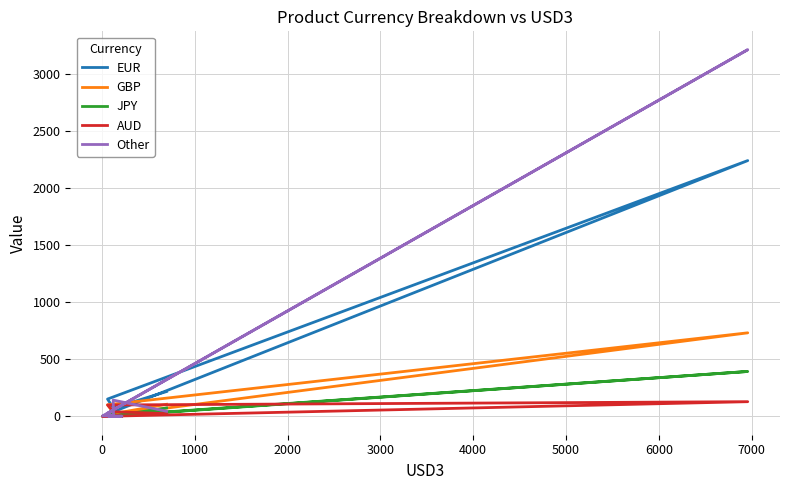

Where is the first local maximum for JPY?

2000